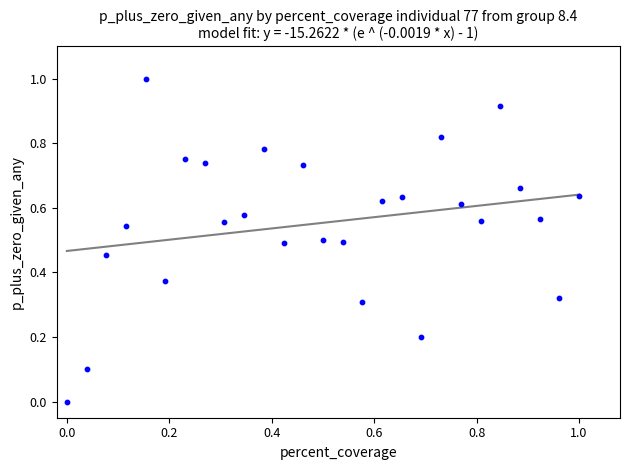

What is the range of Y values (max minus min)?

1.0